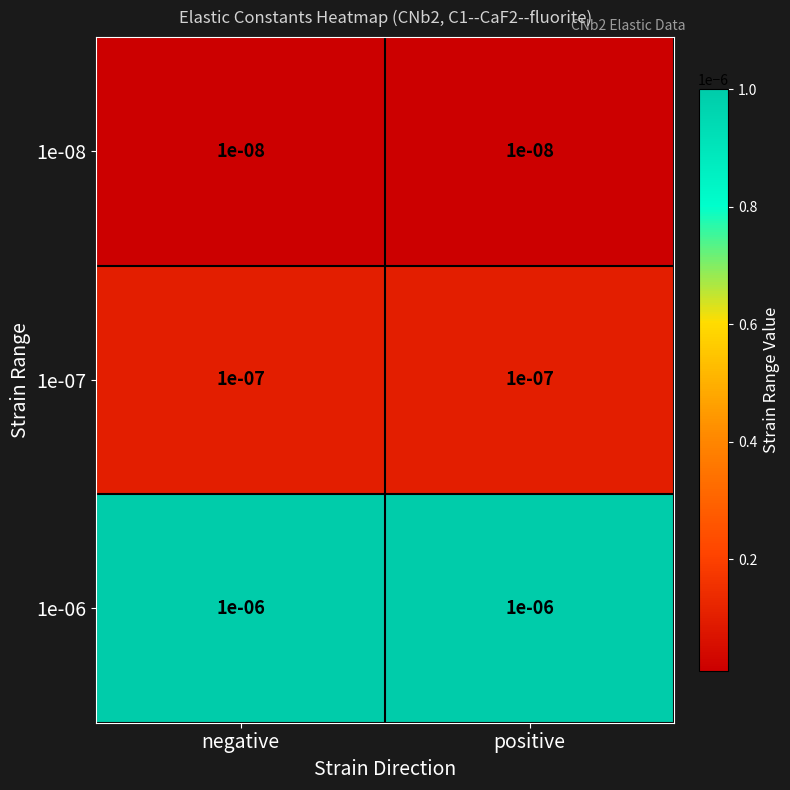

Reading left to right, transcribe all the data shown in this chart.

1e-08: negative=0.0	positive=0.0
1e-07: negative=0.0	positive=0.0
1e-06: negative=0.0	positive=0.0